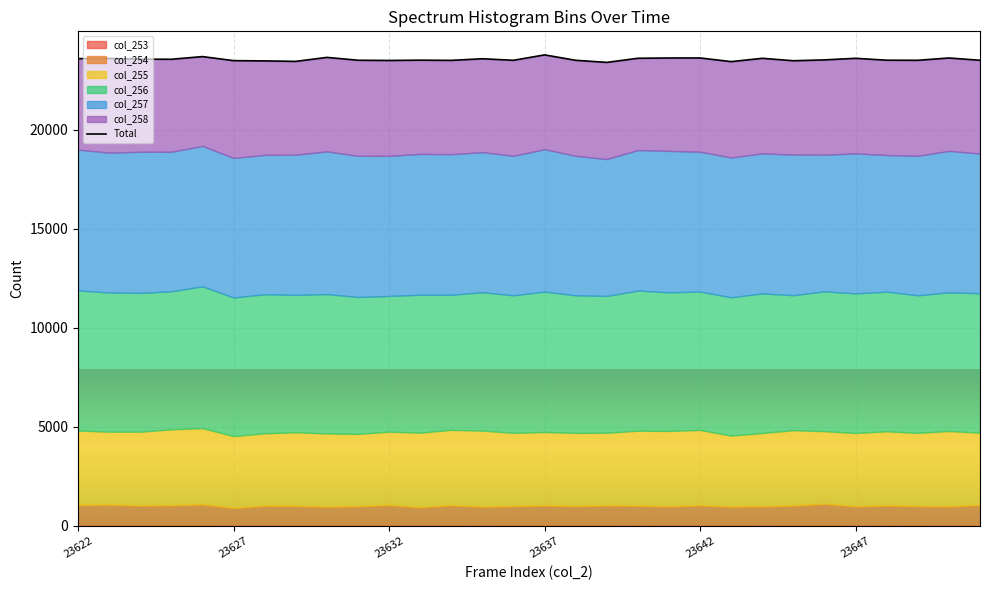

What is the change in value from 23637 to 23647?

-69